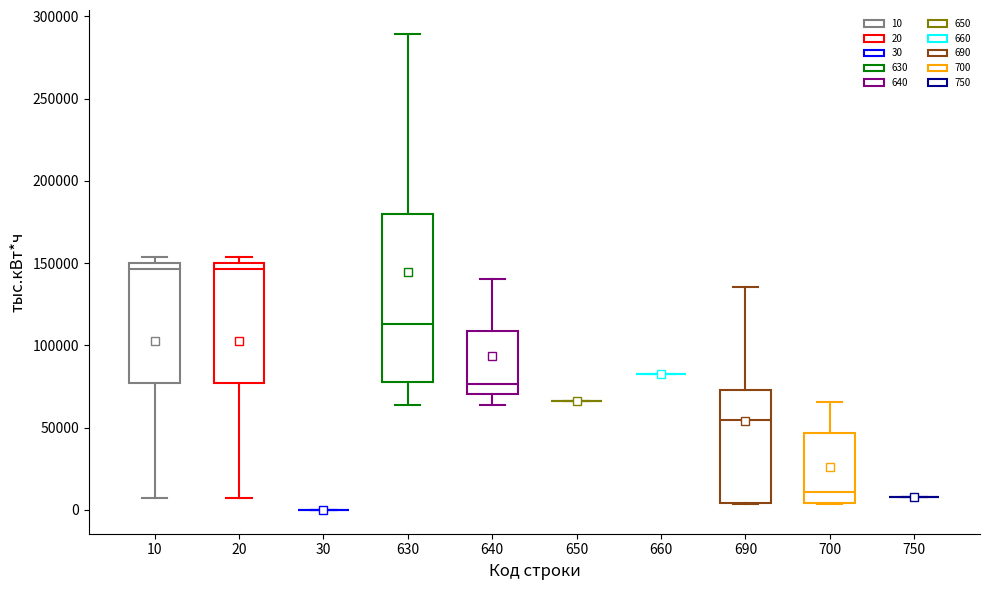

Where is the upper edge of the box at x = 690 on the y-axis? The values are not printed on the chart, so give them approximately, as read against the axis.

75000